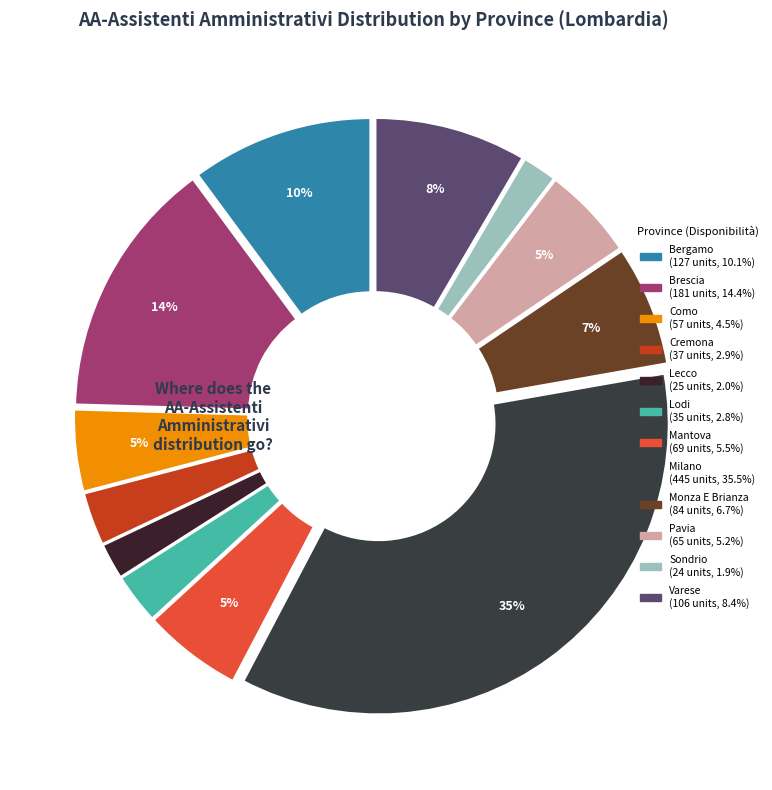

Combined, what portion of the pie is Brescia and Cremona?

17.4%